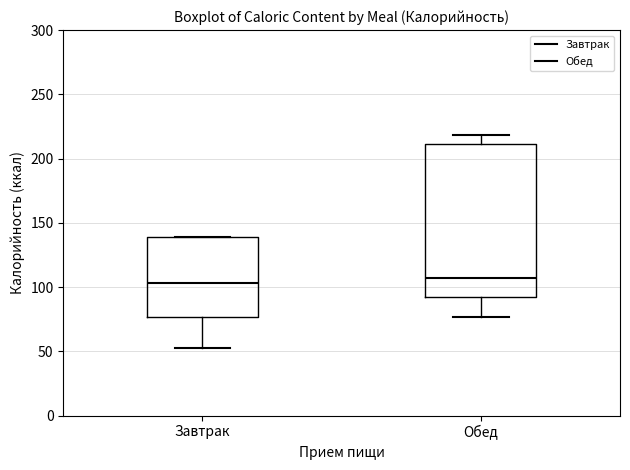

Reading left to right, transcribe this box plot: for each box, give where its median line is, the range the box spans, and where its two whiskers end, as read against the y-axis. The values are not printed on the chart, so give them approximately, as read against the axis.

Завтрак: median 105, box 75 to 140, whiskers 55 to 140
Обед: median 105, box 90 to 210, whiskers 75 to 220